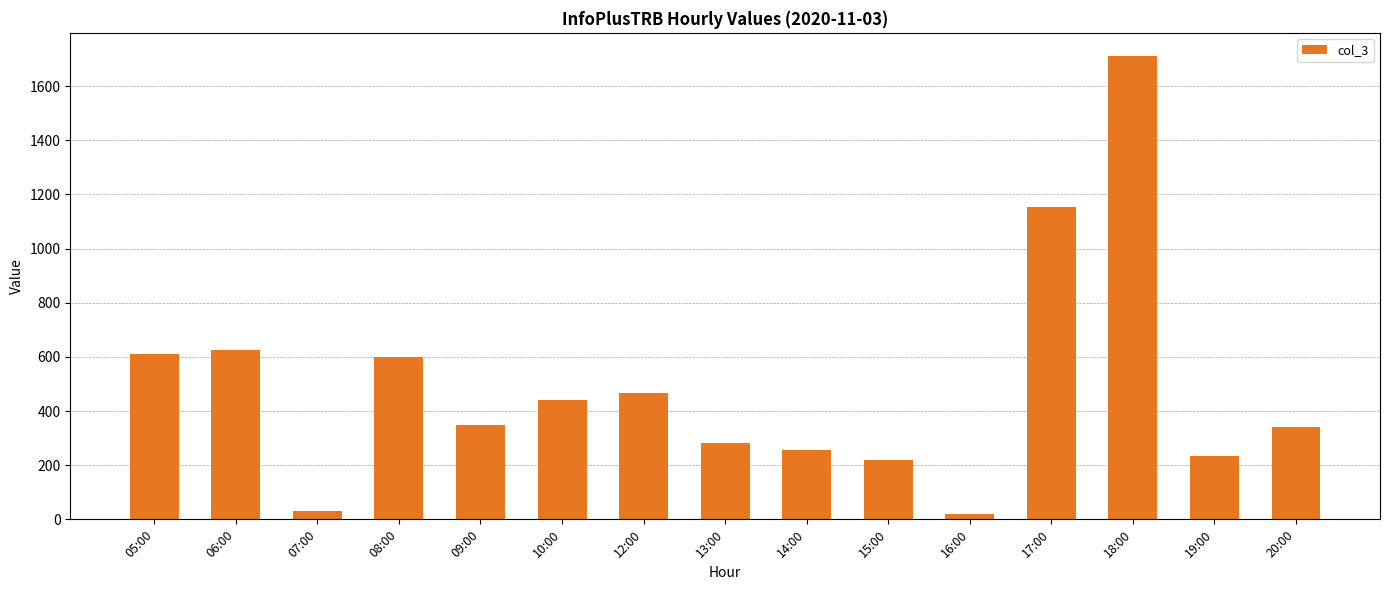

At which label does the data first exceed 349?

05:00